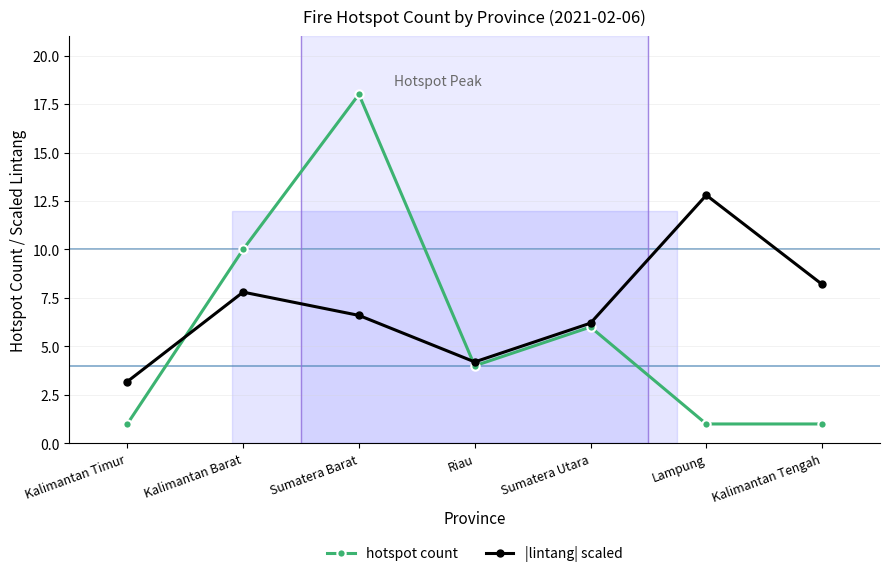

Does the chart display data point markers on the line(s)?

Yes